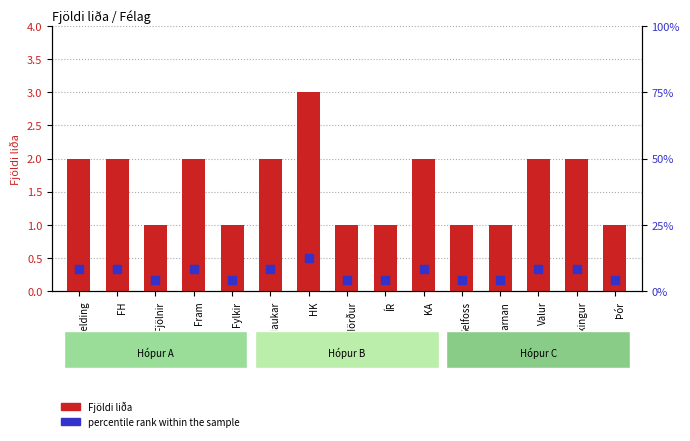

Which series has the largest total across all categories?

percentile rank within the sample